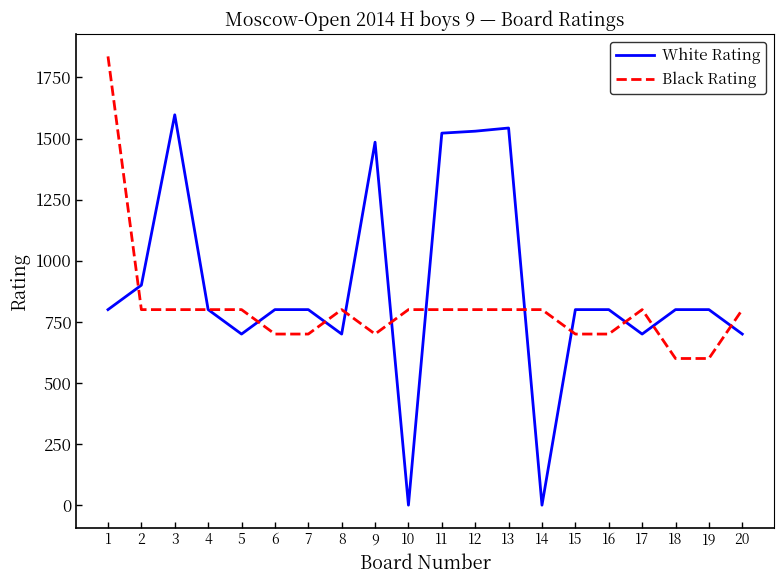

Which label corresponds to the largest value in the chart?

1